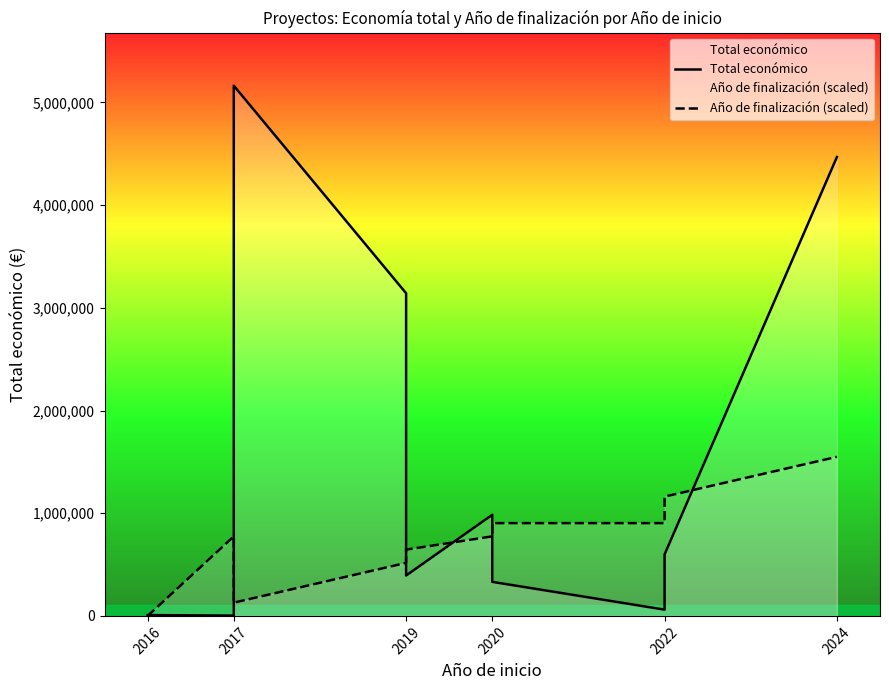

What is the difference between the maximum and minimum values in the Total económico series?

5160335.0